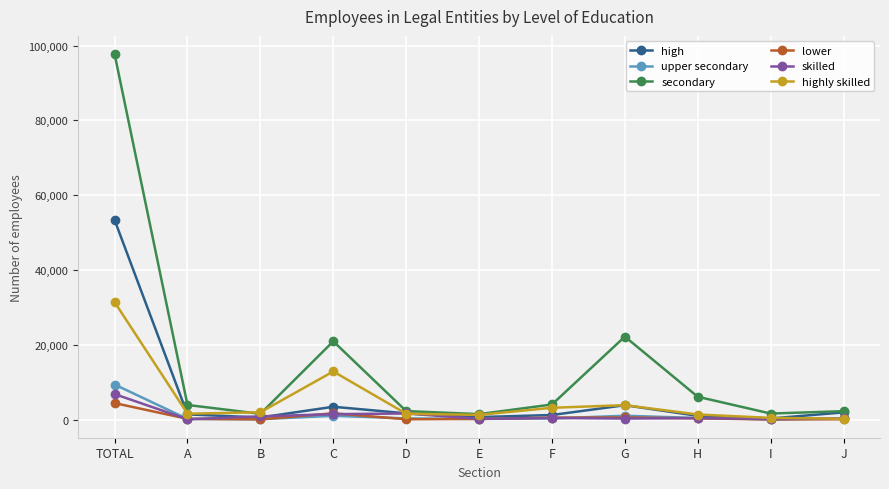

Rank the series by their maximum value, from lowest to highest.

lower, skilled, upper secondary, highly skilled, high, secondary